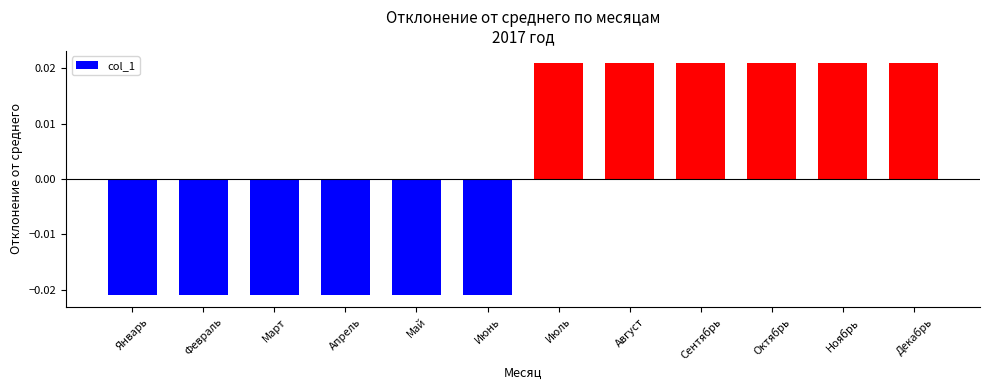

What position from the left is Июнь?

6